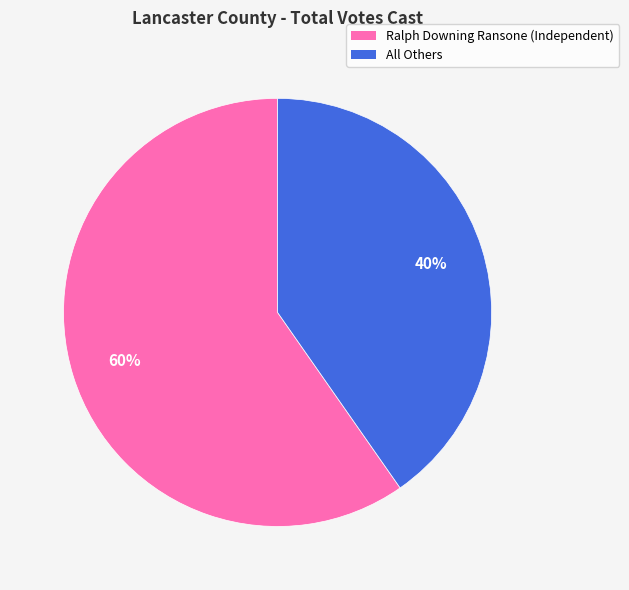

To the nearest percent, what is the combined percentage of Ralph Downing Ransone (Independent) and All Others?

100%